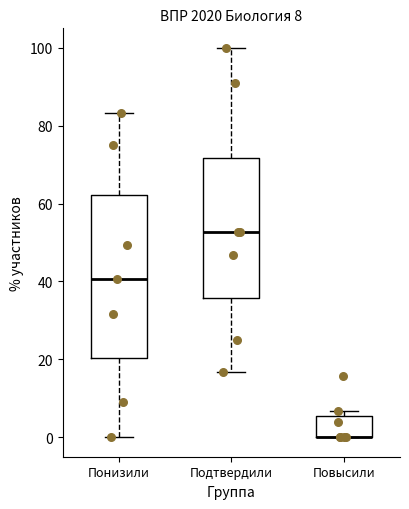

Which box is the tallest, from its lower edge to its upper edge?

Понизили